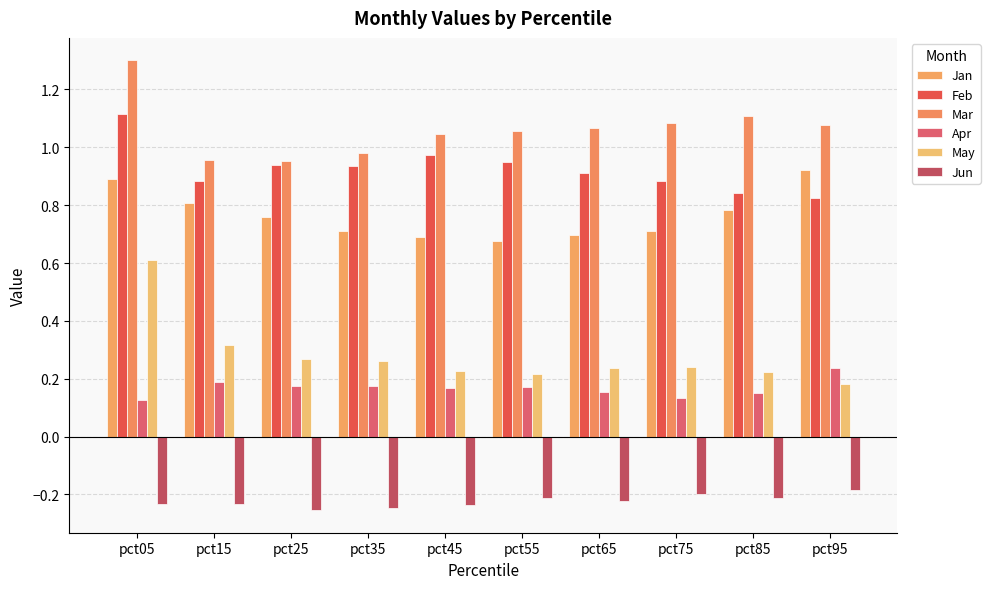

Which series has the largest total across all categories?

Mar